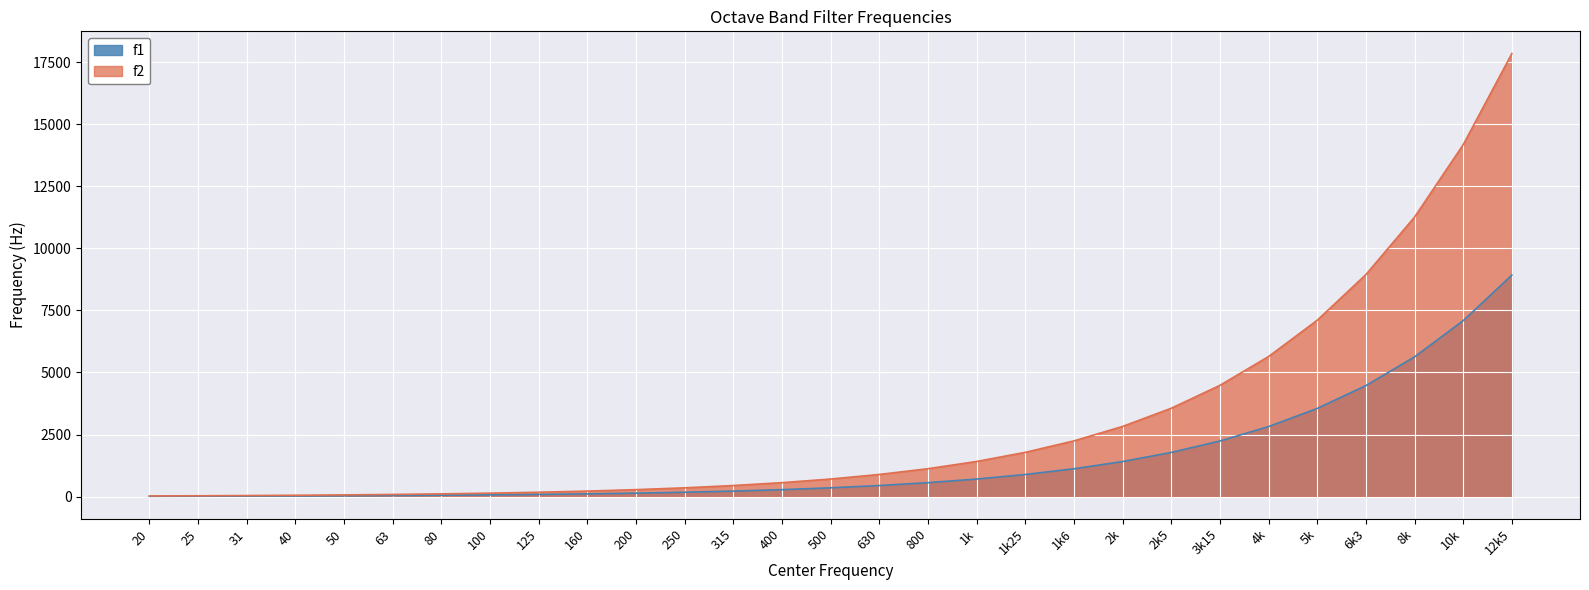

True or false: f2 and f1 intersect in this chart.

False